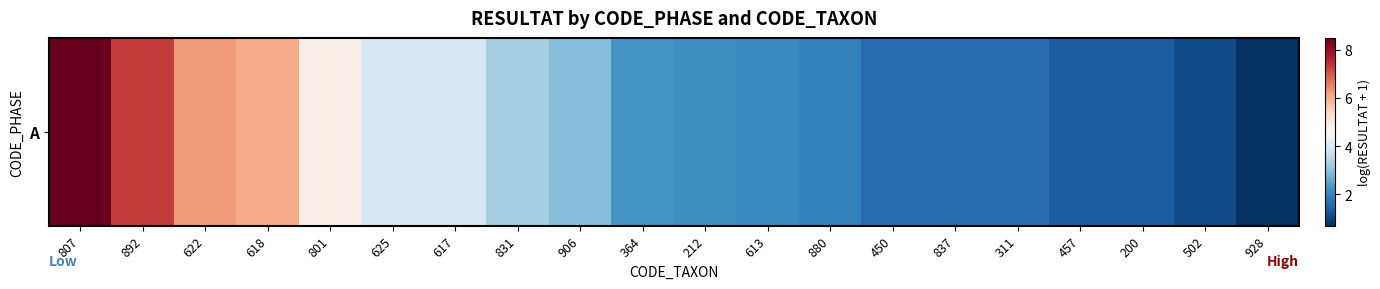

What is the smallest value displayed?

0.7